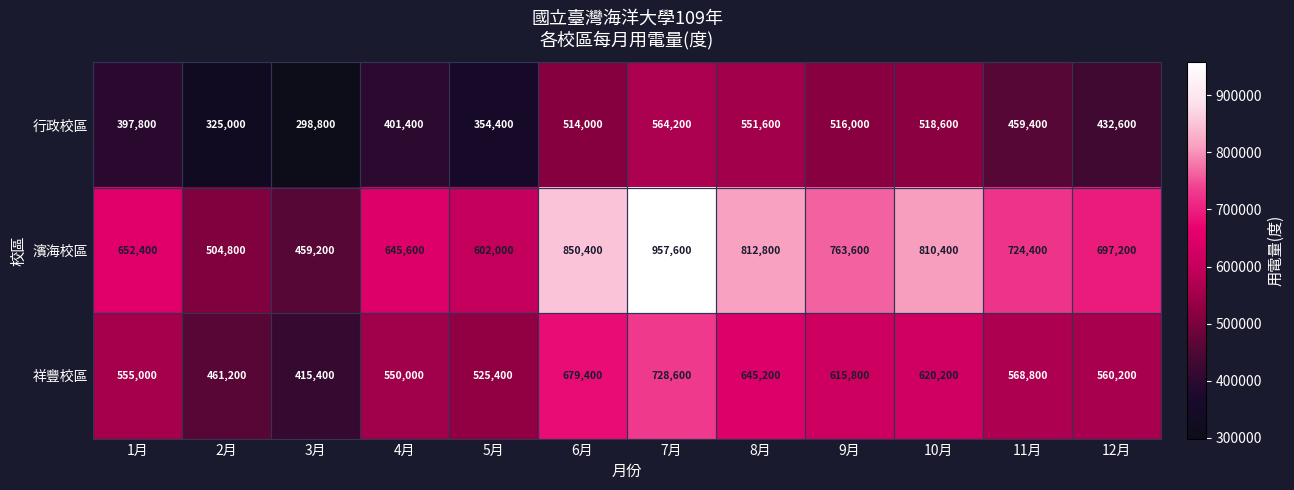

What is the smallest value displayed?

298800